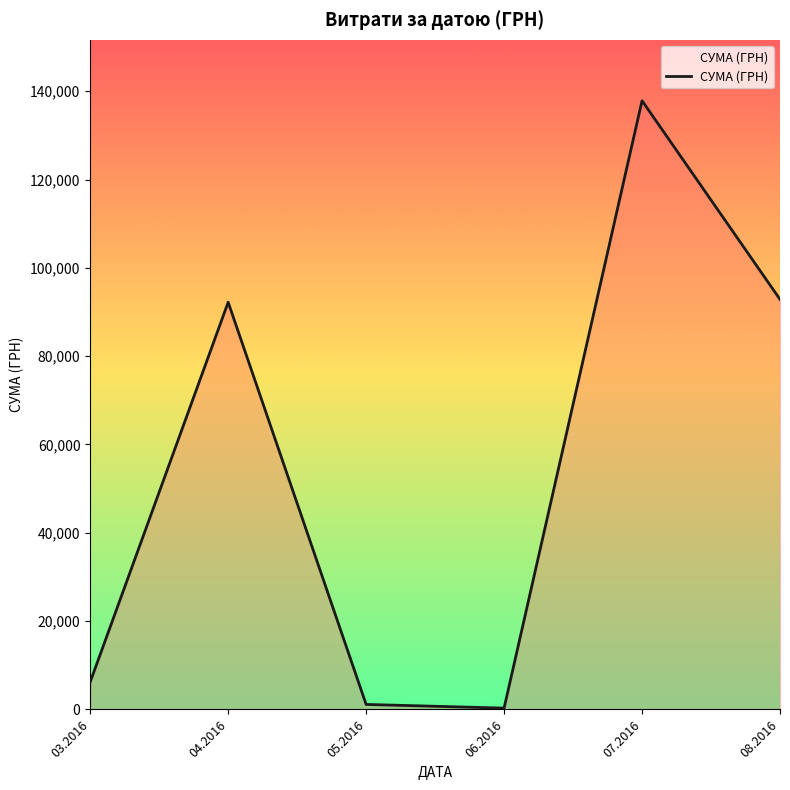

Reading left to right, transcribe all the data shown in this chart.

03.2016=6218.4	04.2016=92212.2	05.2016=1134.2	06.2016=300.0	07.2016=137843.0	08.2016=92856.7